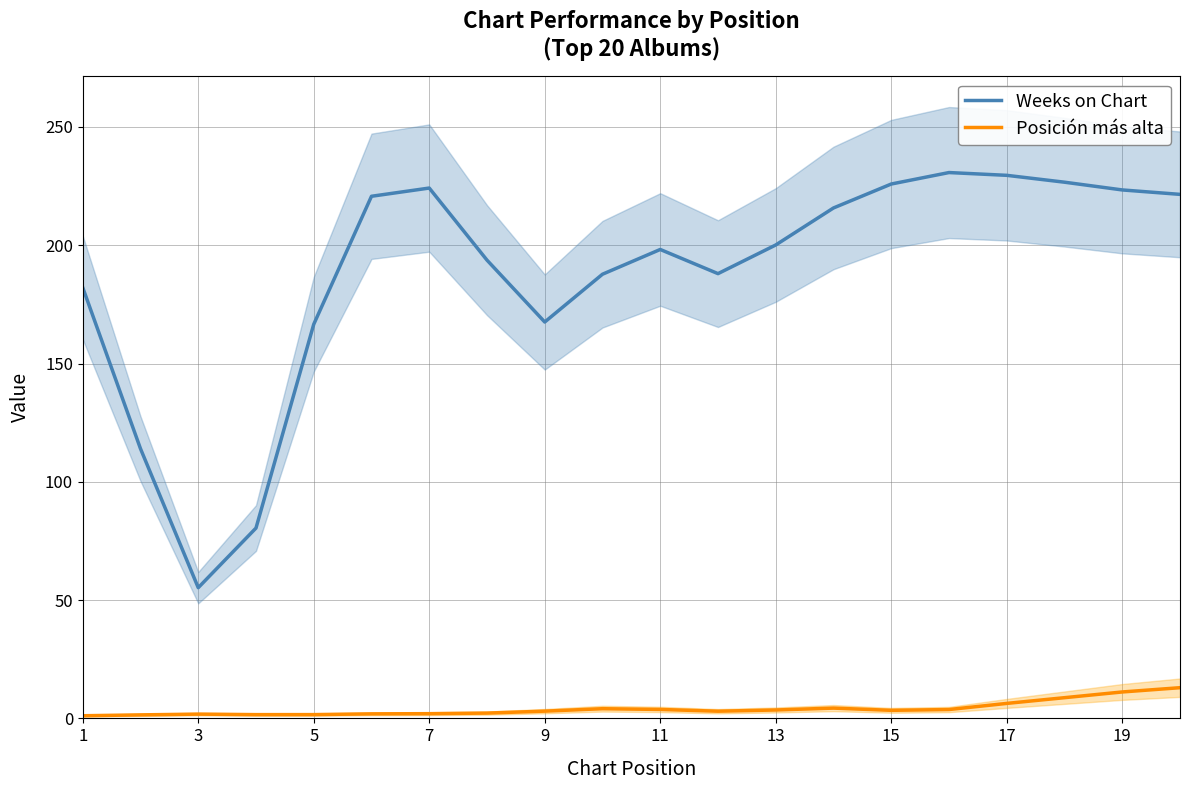

Is it true that Weeks on Chart equals 229.5 at 17?

True